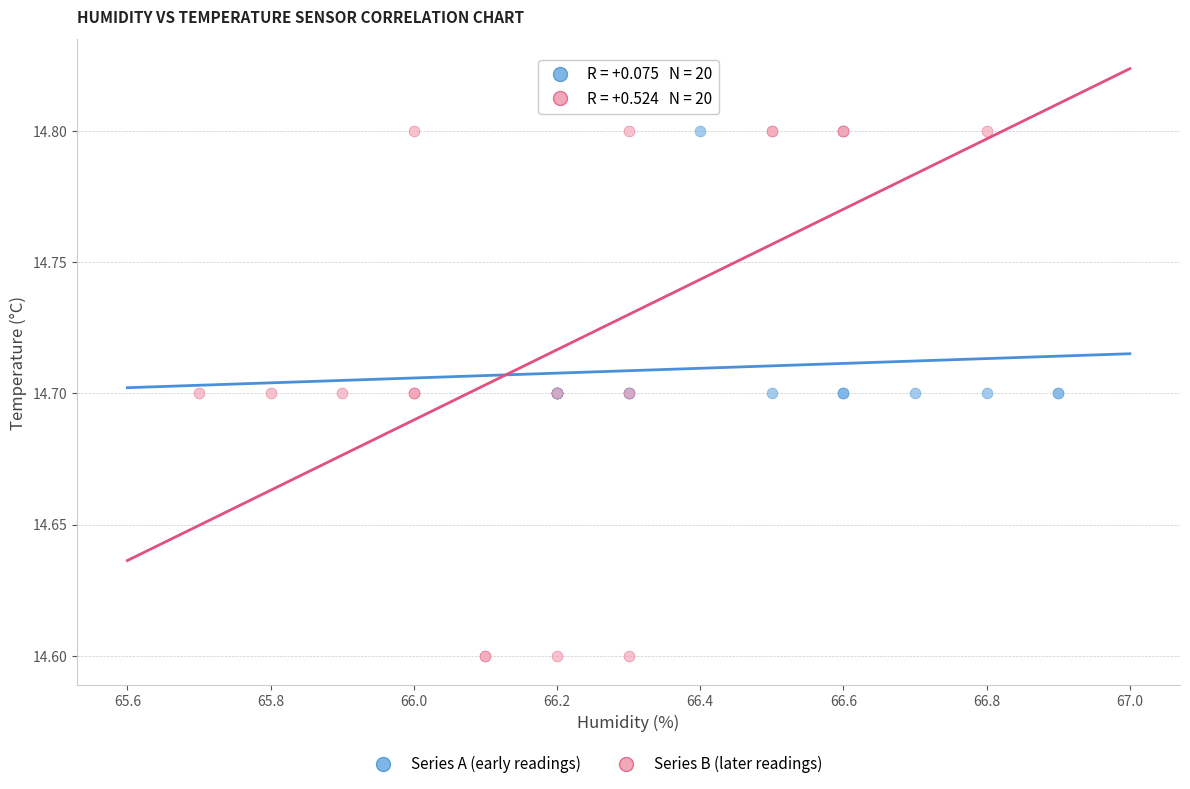

Which series has the largest Y range (max minus min)?

Series B (later readings)